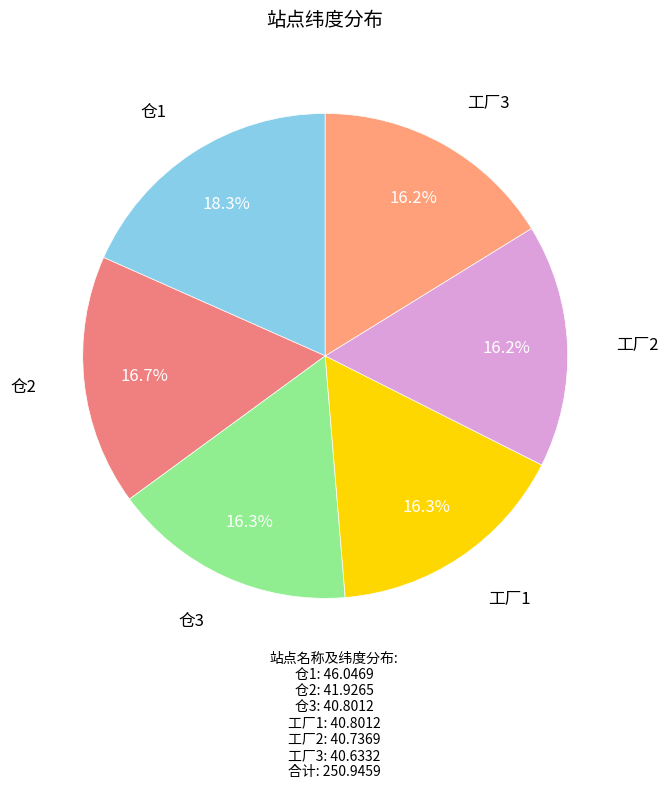

Rank the categories by value from lowest to highest.

工厂3, 工厂2, 仓3, 工厂1, 仓2, 仓1